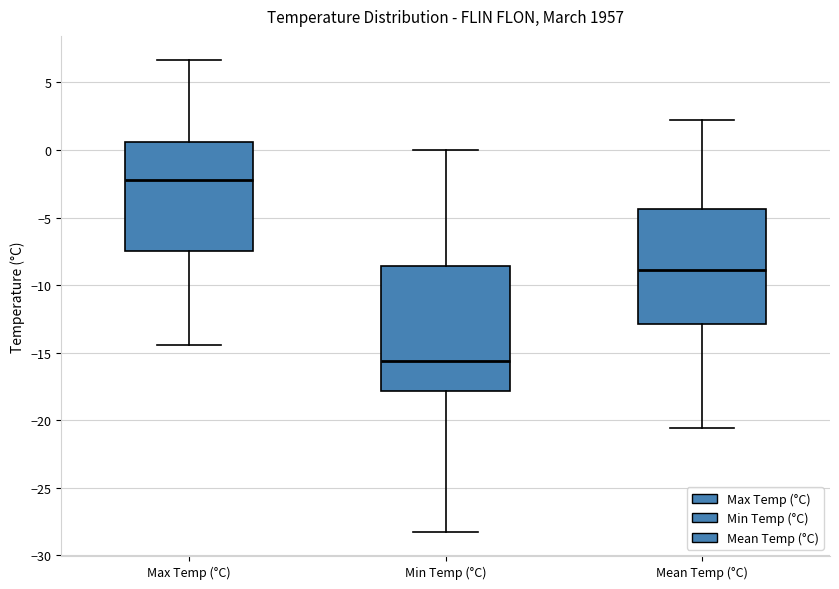

Reading left to right, read every box against the y-axis: the position of its median line, the range the box covers, and the ends of its whiskers. The values are not printed on the chart, so give them approximately, as read against the axis.

Max Temp (°C): median -2.0, box -7.5 to 0.5, whiskers -14.5 to 6.5
Min Temp (°C): median -15.5, box -18.0 to -8.5, whiskers -28.5 to 0.0
Mean Temp (°C): median -9.0, box -13.0 to -4.5, whiskers -20.5 to 2.0